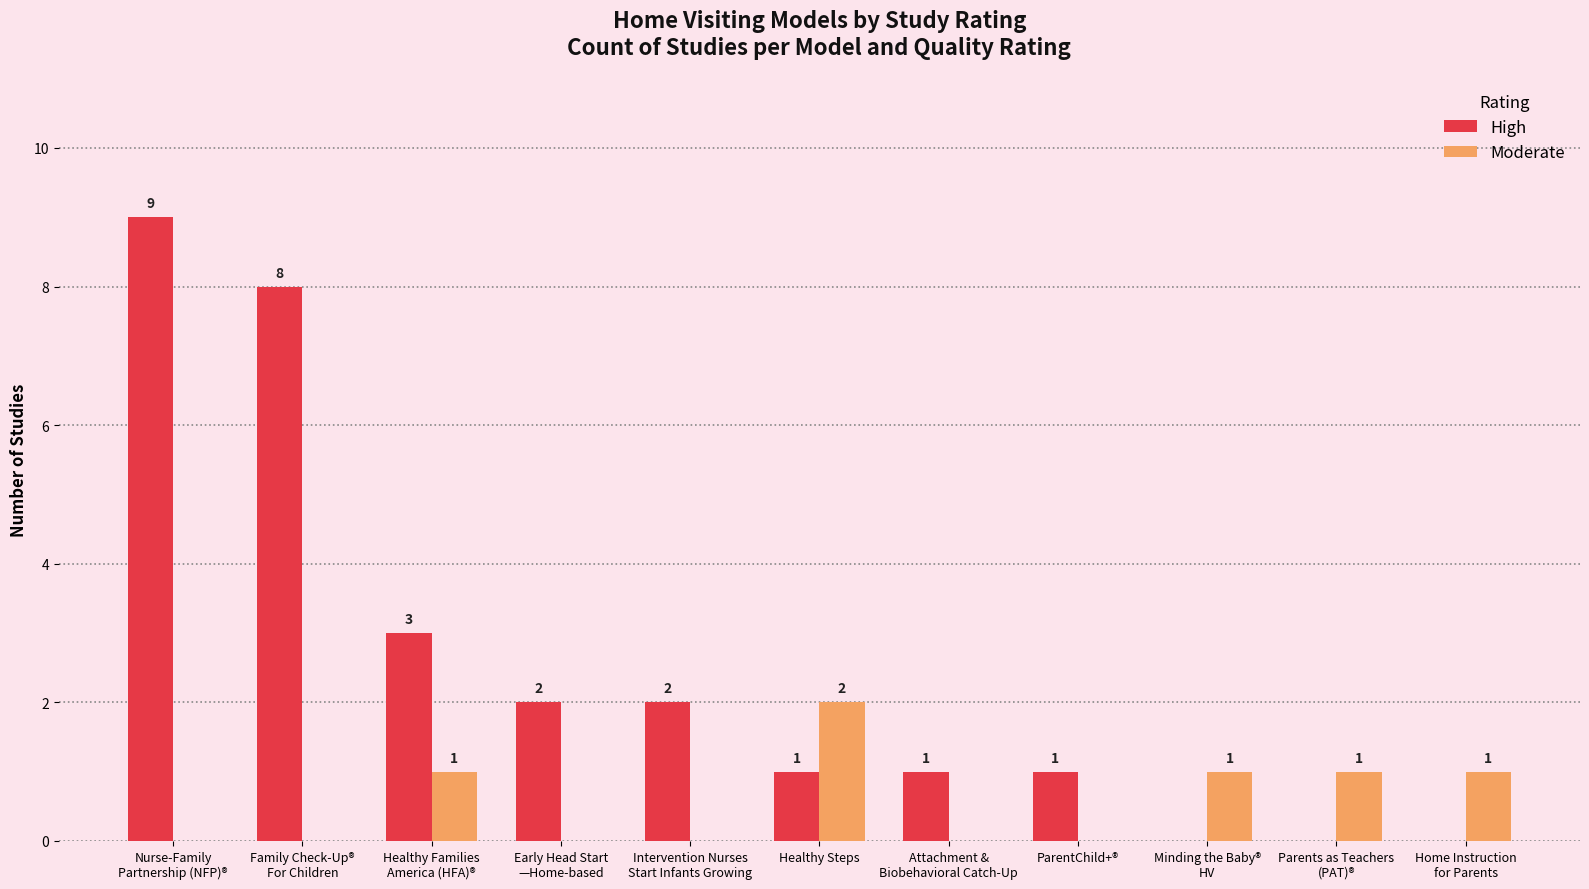

Reading right to left, what are all the values shown in this chart?

High: Home Instruction
for Parents=0	Parents as Teachers
(PAT)®=0	Minding the Baby®
HV=0	ParentChild+®=1	Attachment &
Biobehavioral Catch-Up=1	Healthy Steps=1	Intervention Nurses
Start Infants Growing=2	Early Head Start
—Home-based=2	Healthy Families
America (HFA)®=3	Family Check-Up®
For Children=8	Nurse-Family
Partnership (NFP)®=9
Moderate: Home Instruction
for Parents=1	Parents as Teachers
(PAT)®=1	Minding the Baby®
HV=1	ParentChild+®=0	Attachment &
Biobehavioral Catch-Up=0	Healthy Steps=2	Intervention Nurses
Start Infants Growing=0	Early Head Start
—Home-based=0	Healthy Families
America (HFA)®=1	Family Check-Up®
For Children=0	Nurse-Family
Partnership (NFP)®=0